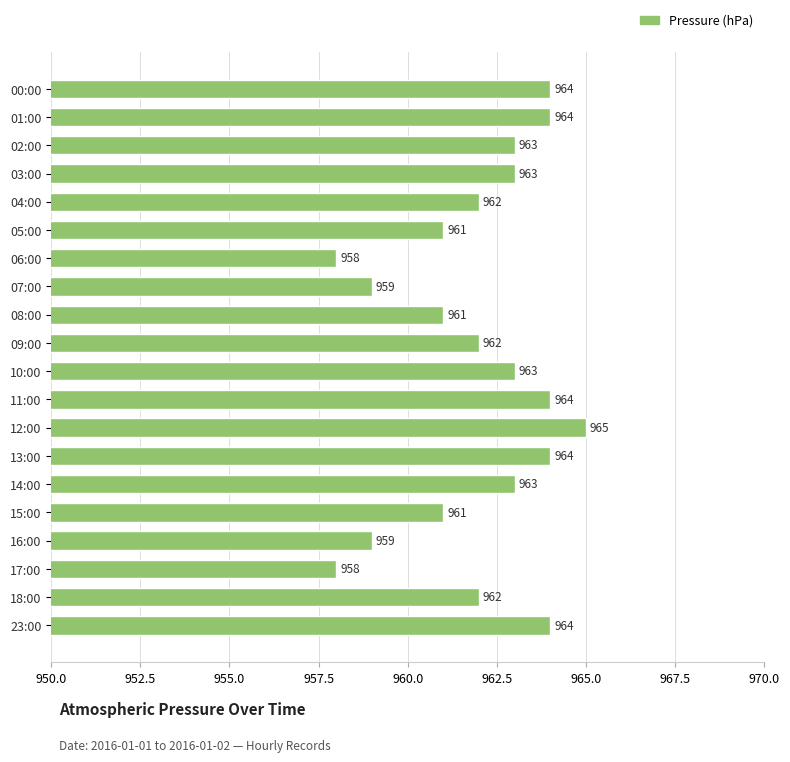

What is the difference between the maximum and minimum values?

7